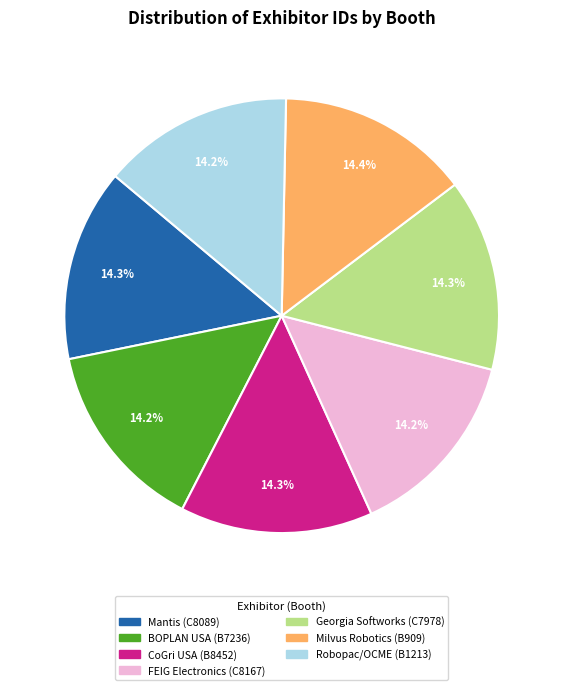

What is the total percentage of Robopac/OCME (B1213) and FEIG Electronics (C8167)?

28.4%